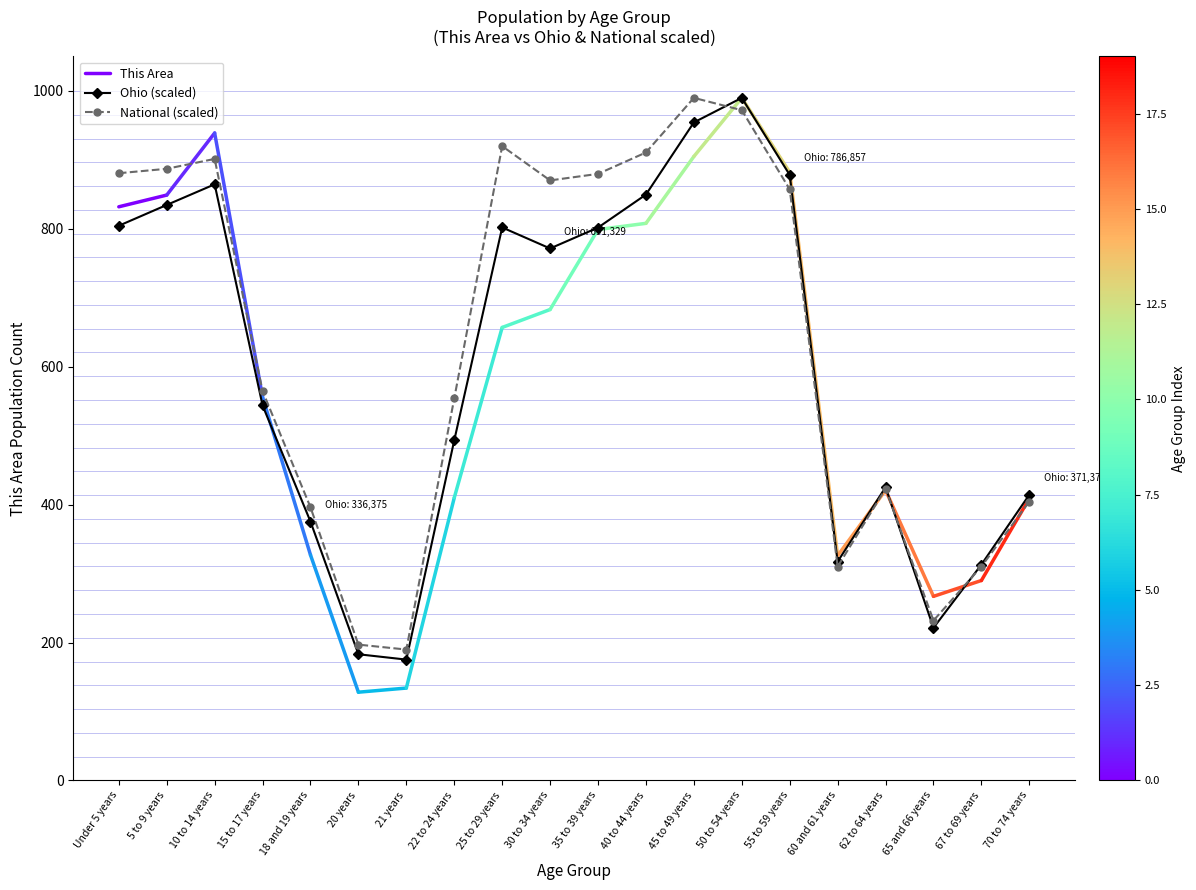

The value of Ohio at 62 to 64 years is 423.1. True or false?

True